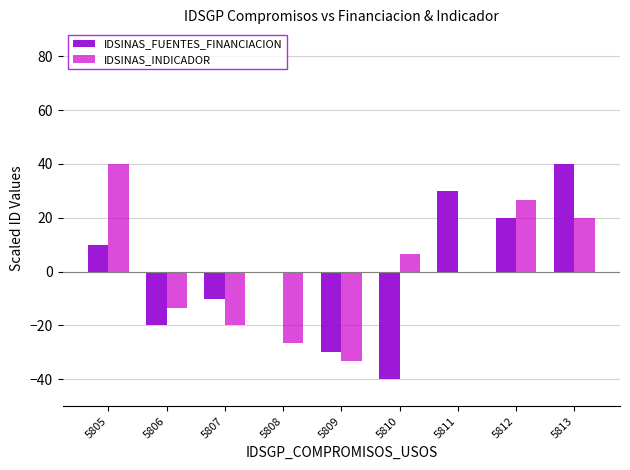

What value does the IDSINAS_FUENTES_FINANCIACION series have at 5806?

-20.0